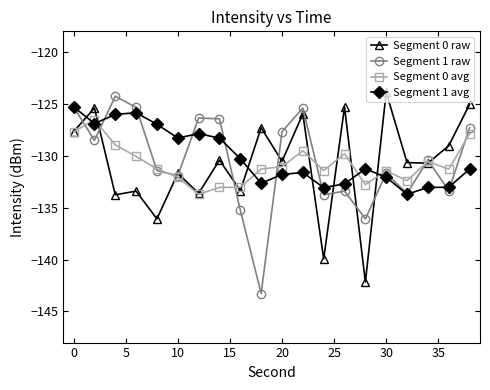

What is the minimum value for Segment 0 raw?

-142.2